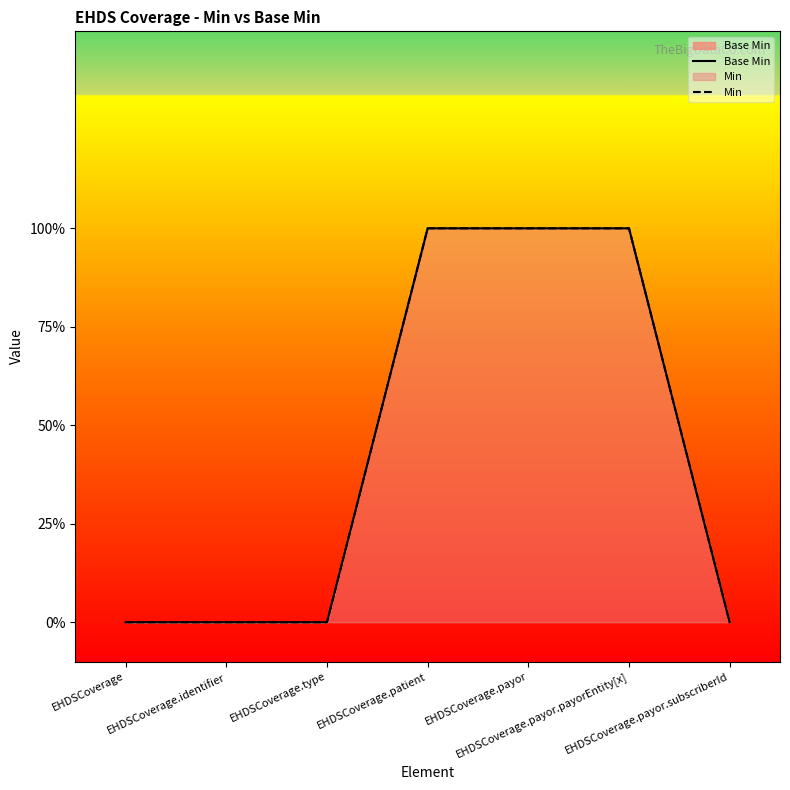

What is the difference between the second highest and second lowest values in the Base Min series?

1